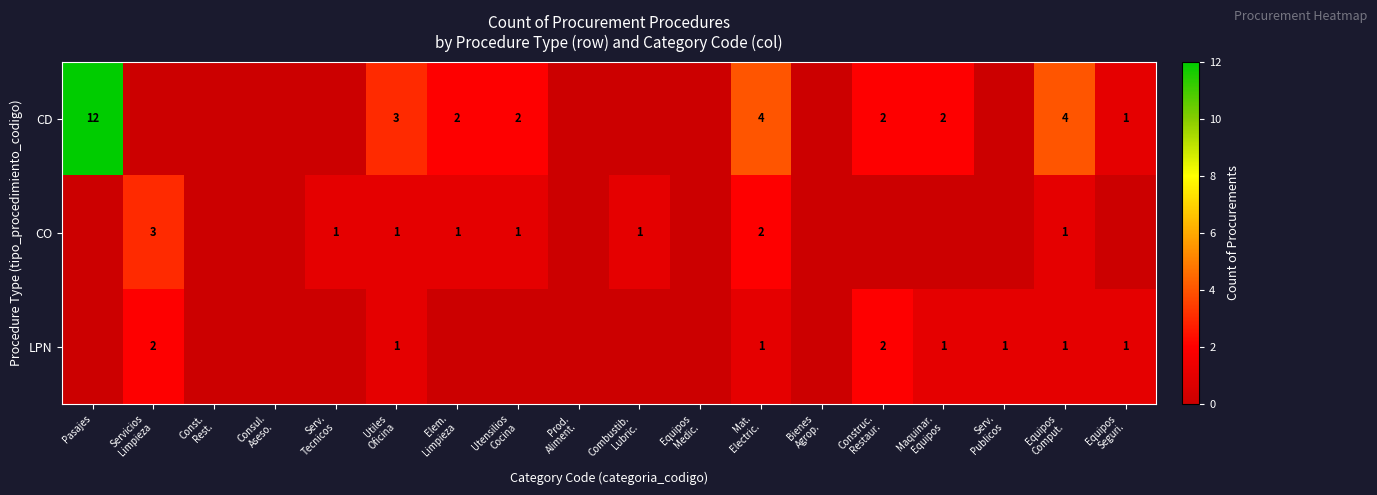

True or false: CD has a value of 21 at Pasajes.

False